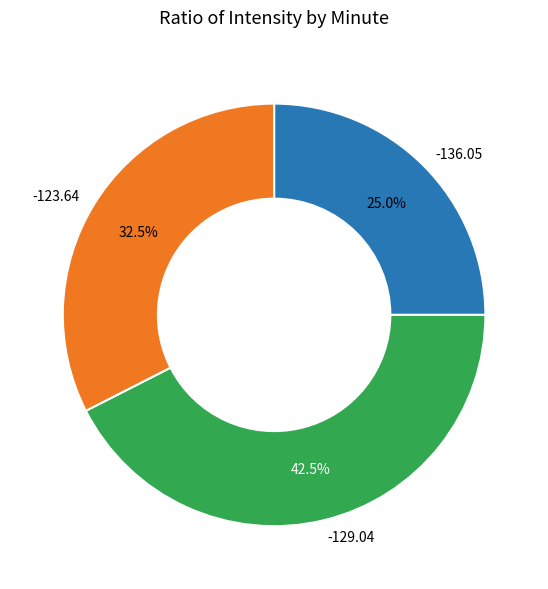

To the nearest percent, what is the average slice percentage?

33%